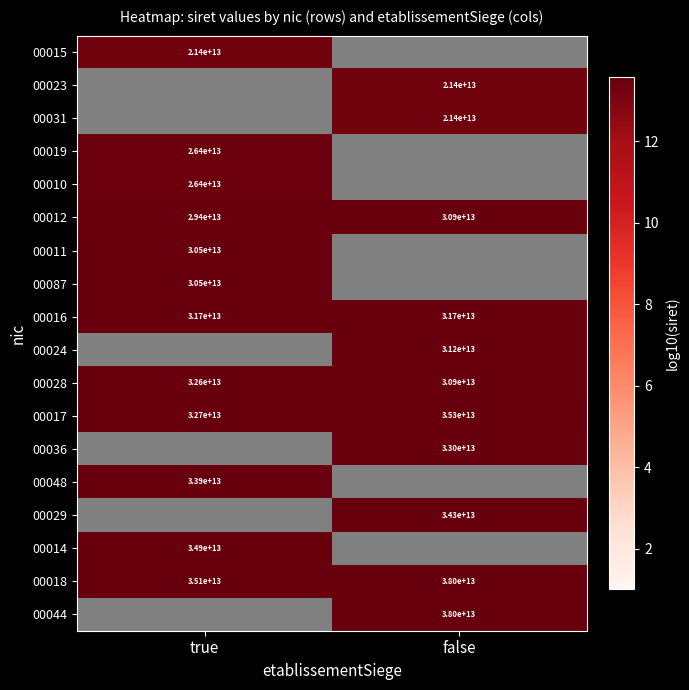

Is it true that 00012 equals 39882036322476 at true?

False